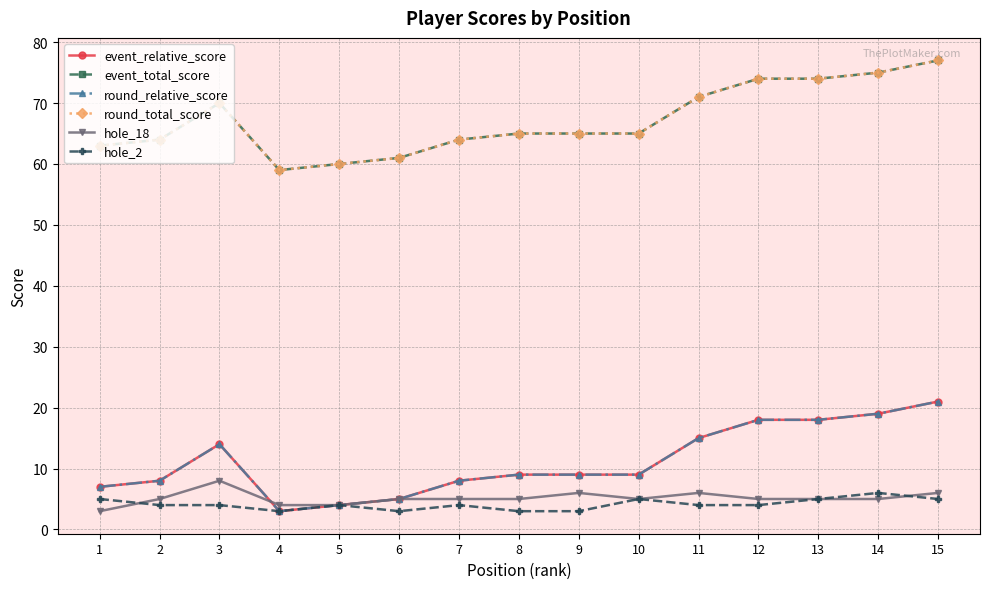

Reading right to left, list all the values displayed in this chart.

event_relative_score: 21	19	18	18	15	9	9	9	8	5	4	3	14	8	7
event_total_score: 77	75	74	74	71	65	65	65	64	61	60	59	70	64	63
round_relative_score: 21	19	18	18	15	9	9	9	8	5	4	3	14	8	7
round_total_score: 77	75	74	74	71	65	65	65	64	61	60	59	70	64	63
hole_18: 6	5	5	5	6	5	6	5	5	5	4	4	8	5	3
hole_2: 5	6	5	4	4	5	3	3	4	3	4	3	4	4	5